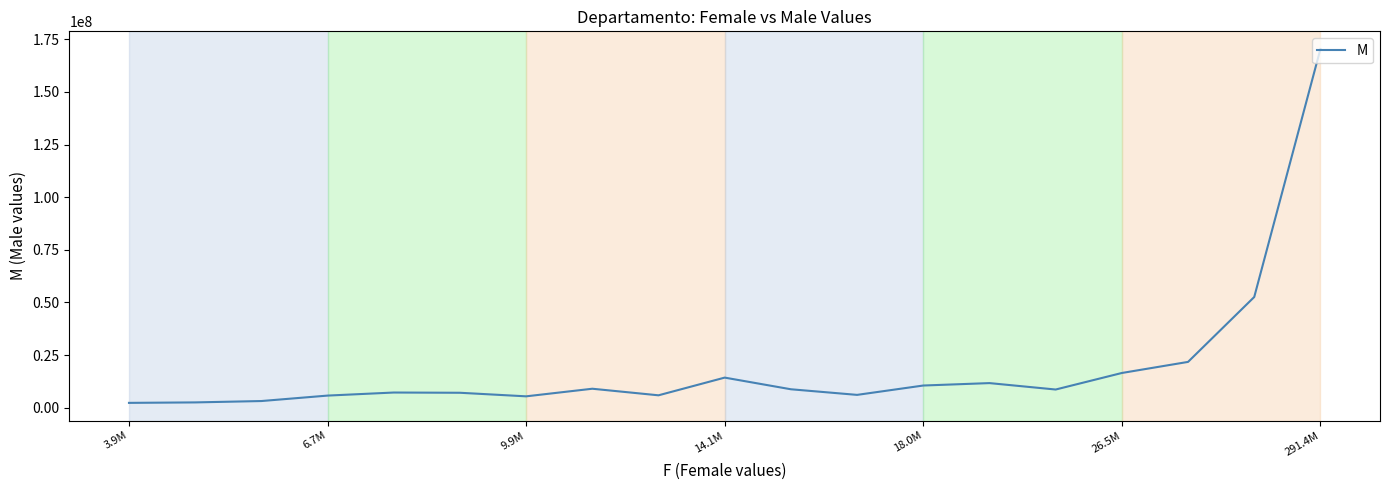

What is the maximum value shown in the chart?

170368821.7